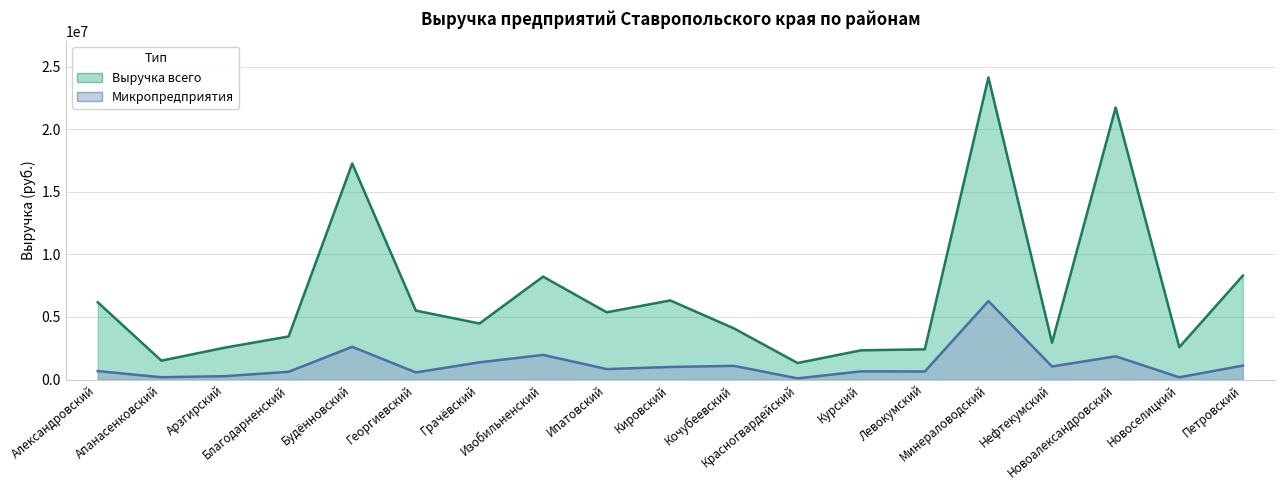

Which series has the largest total across all categories?

Выручка всего (млн руб.)